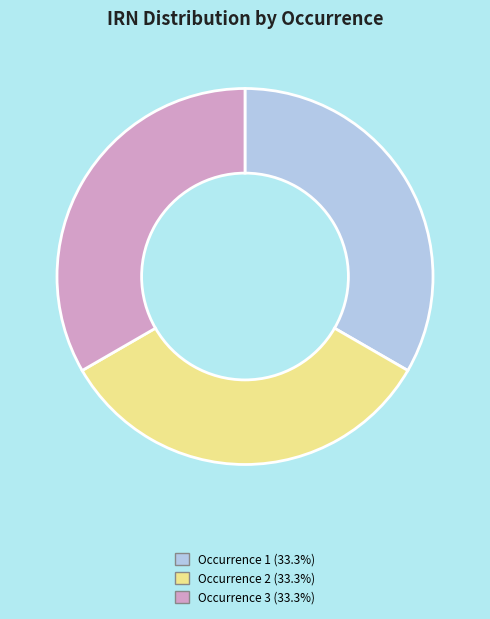

Is there a majority slice in this chart?

No